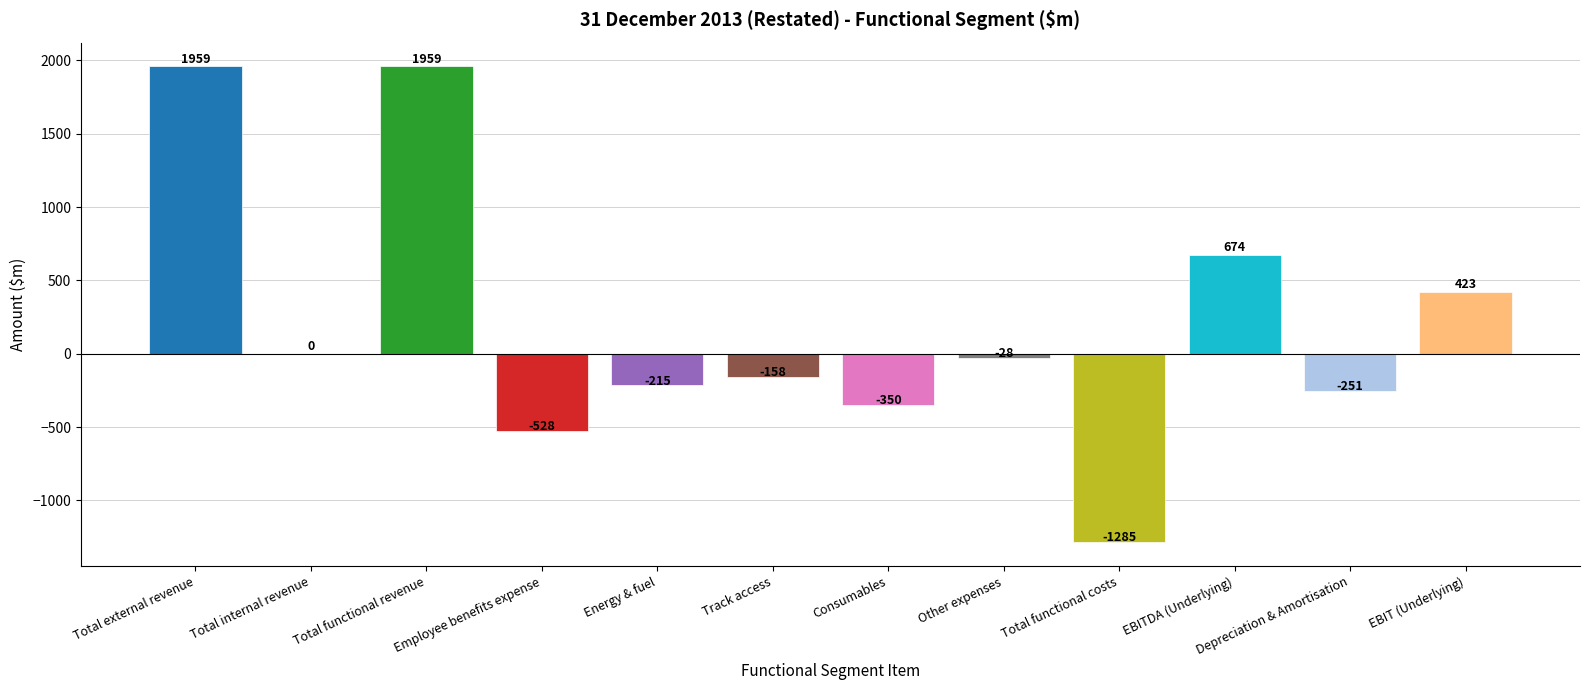

True or false: the data shows 163 at EBIT (Underlying).

False